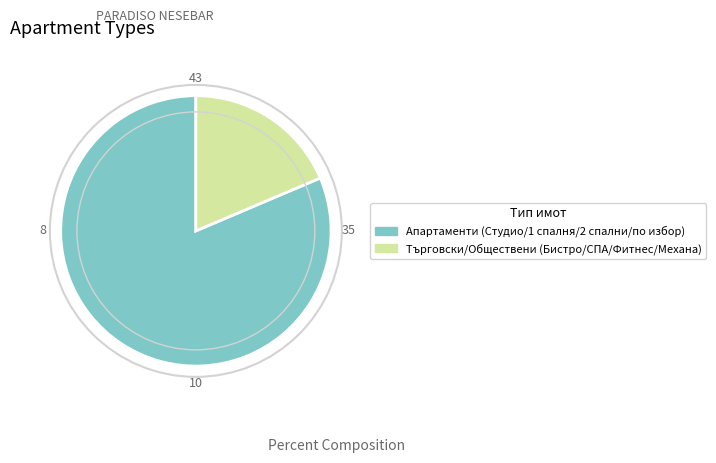

What is the majority slice?

Апартаменти (Студио/1 спалня/2 спални/по избор)